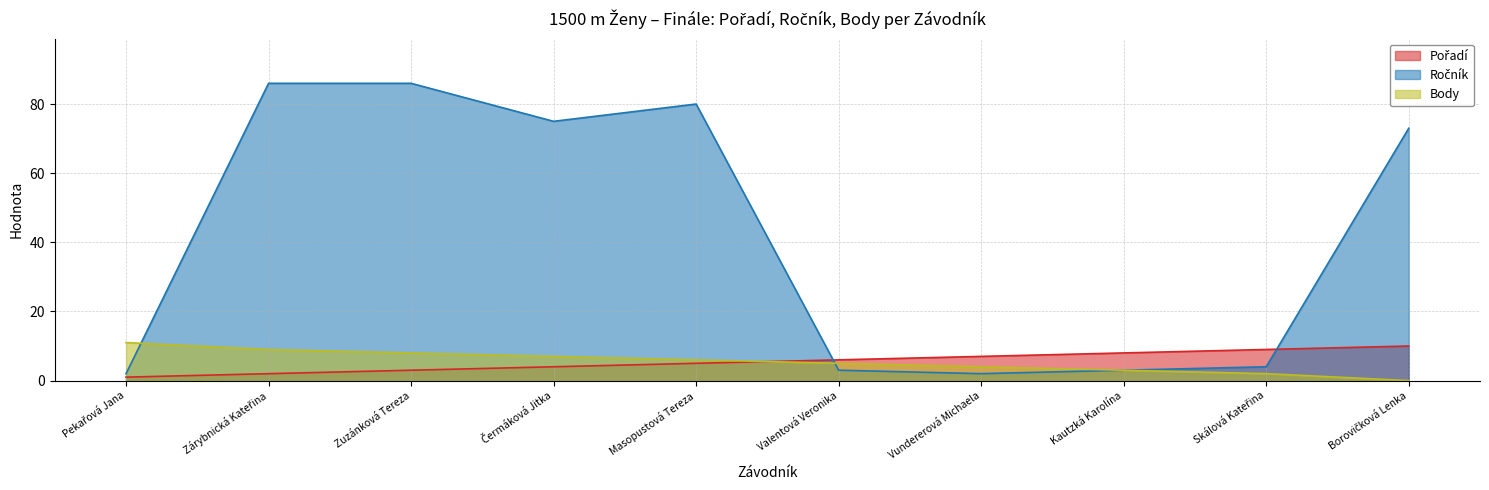

What is the average value of the Ročník series?

41